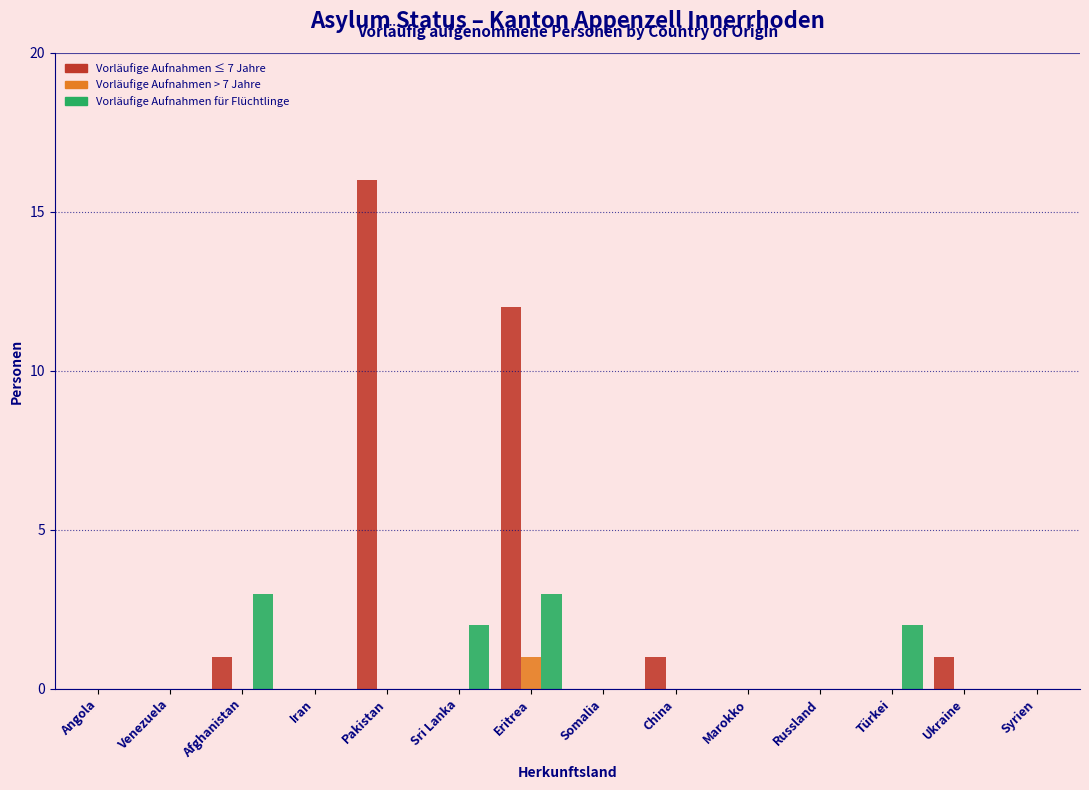

Where is Vorläufige Aufnahmen ≤ 7 Jahre nearest to the value 8?

Eritrea